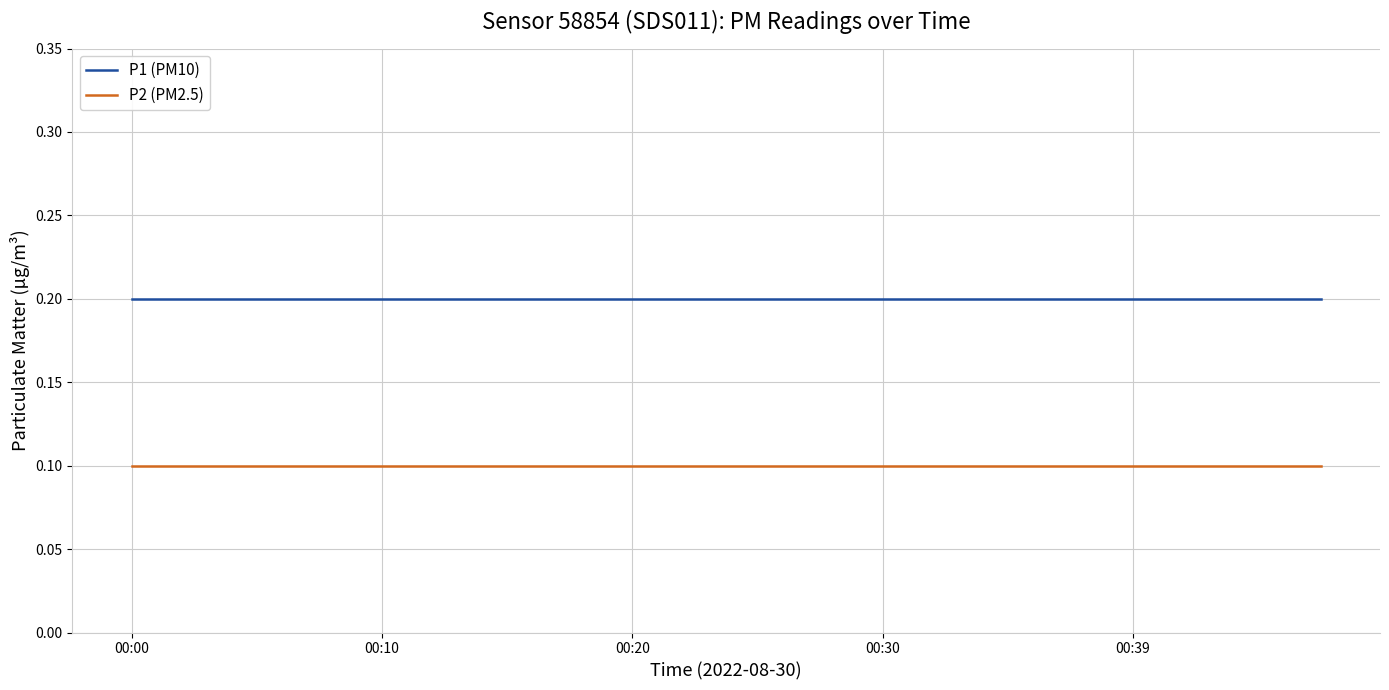

True or false: P1 (PM10) and P2 (PM2.5) intersect in this chart.

False